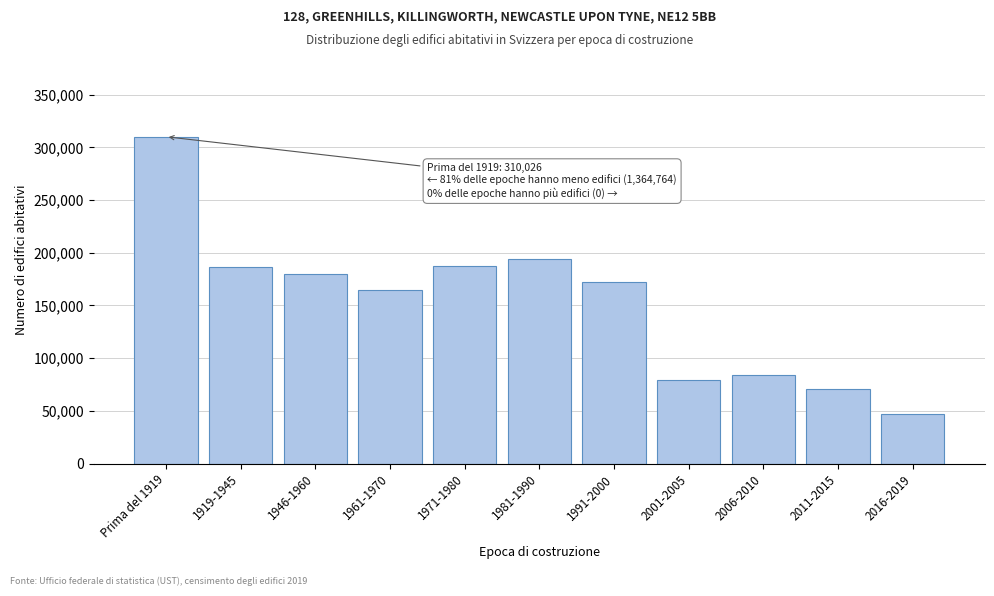

What is the smallest value displayed?

47169